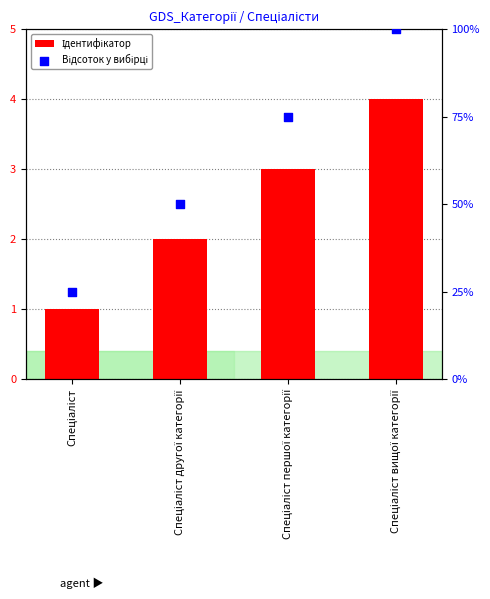

What is the change in value from Спеціаліст to Спеціаліст другої категорії?

+1